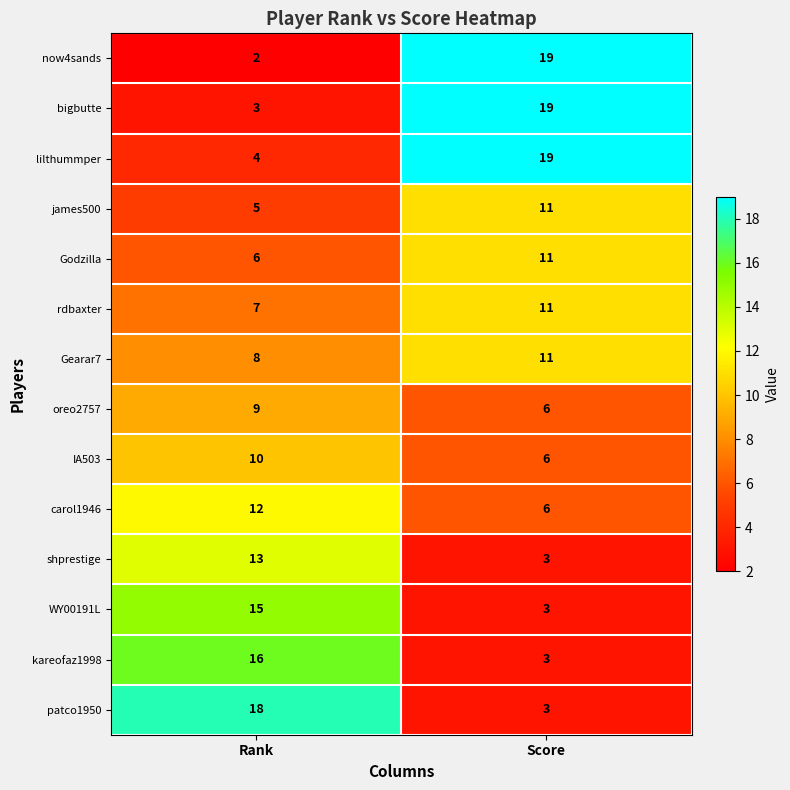

How many distinct data groups are displayed?

14